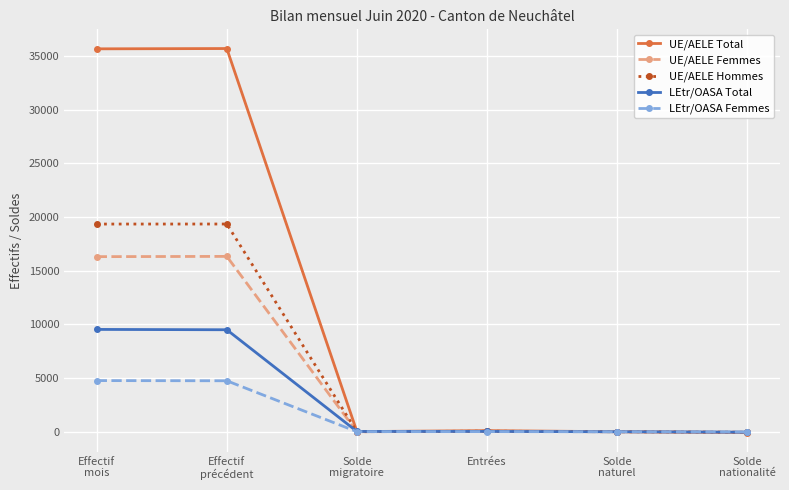

What is the spread (max minus min) of values at Solde
nationalité?

64